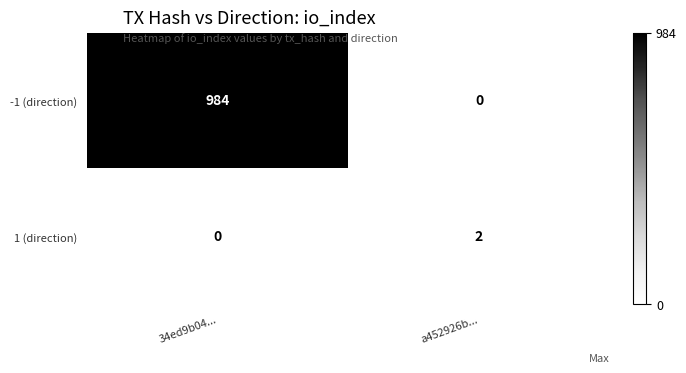

Which series has the largest range (max minus min)?

-1 (direction)